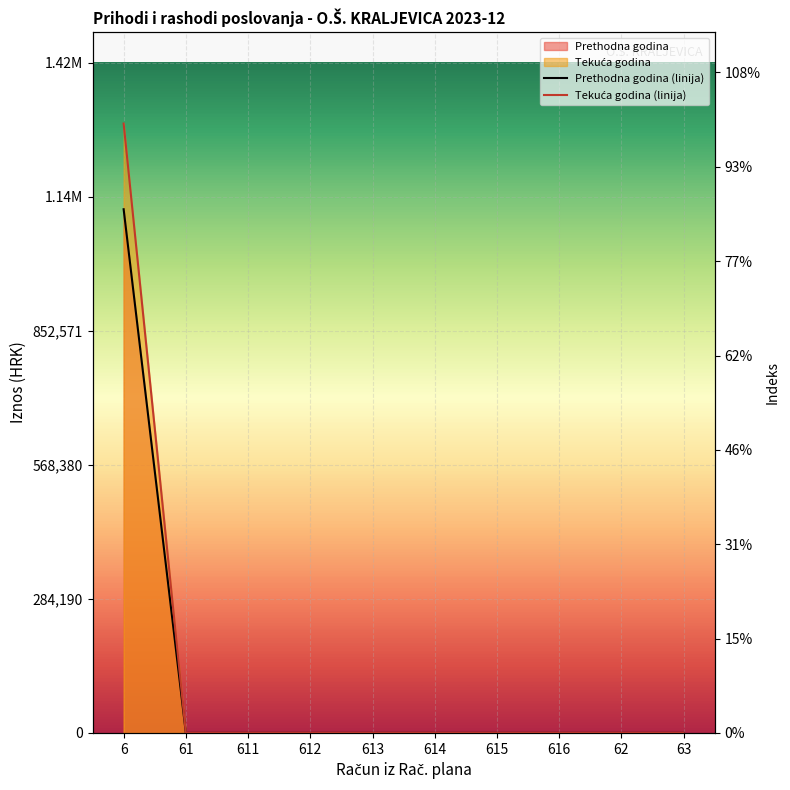

Which series has the largest range (max minus min)?

Tekuća godina (linija)